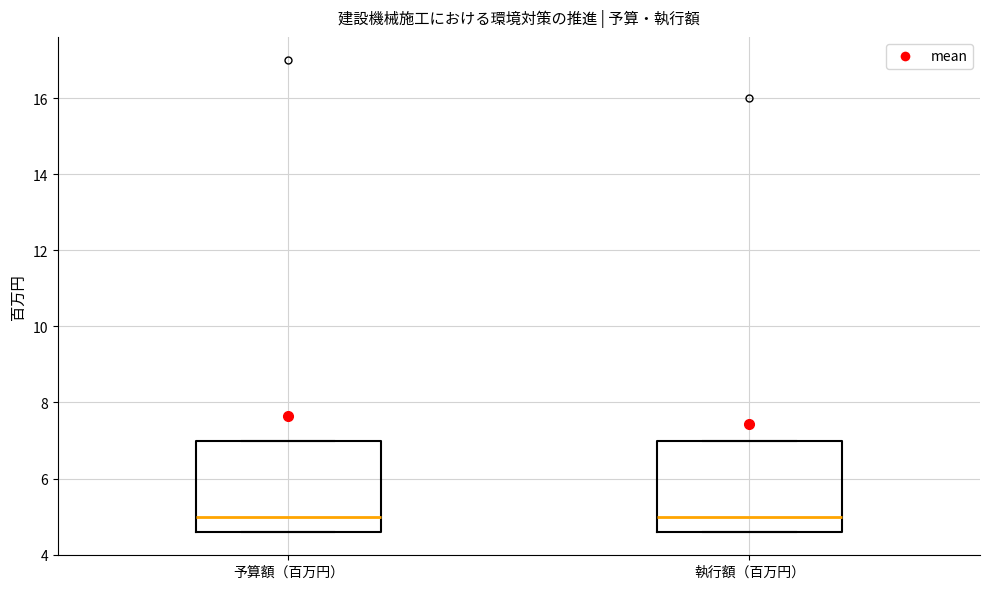

Reading left to right, transcribe this box plot: for each box, give where its median line is, the range the box spans, and where its two whiskers end, as read against the y-axis. The values are not printed on the chart, so give them approximately, as read against the axis.

予算額（百万円）: median 5.0, box 4.6 to 7.0, whiskers 4.6 to 7.0
執行額（百万円）: median 5.0, box 4.6 to 7.0, whiskers 4.6 to 7.0